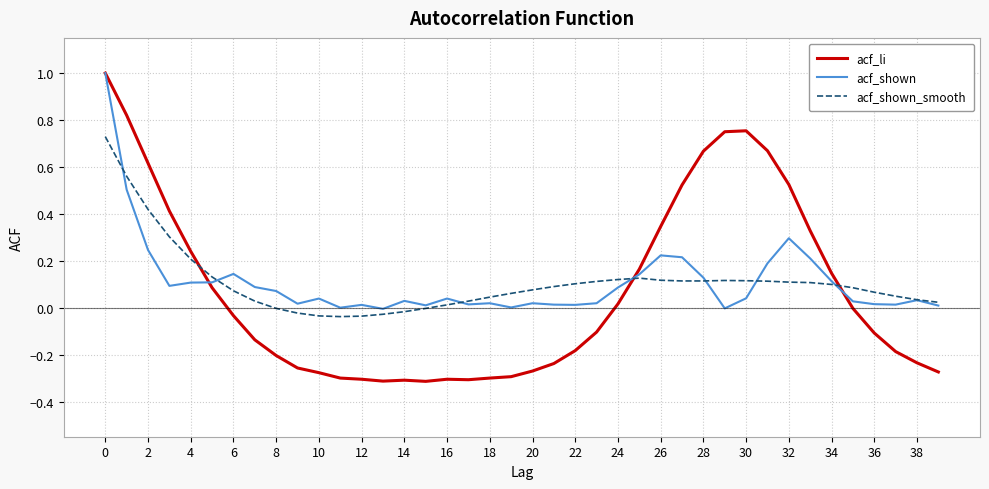

Which series has the largest range (max minus min)?

acf_li